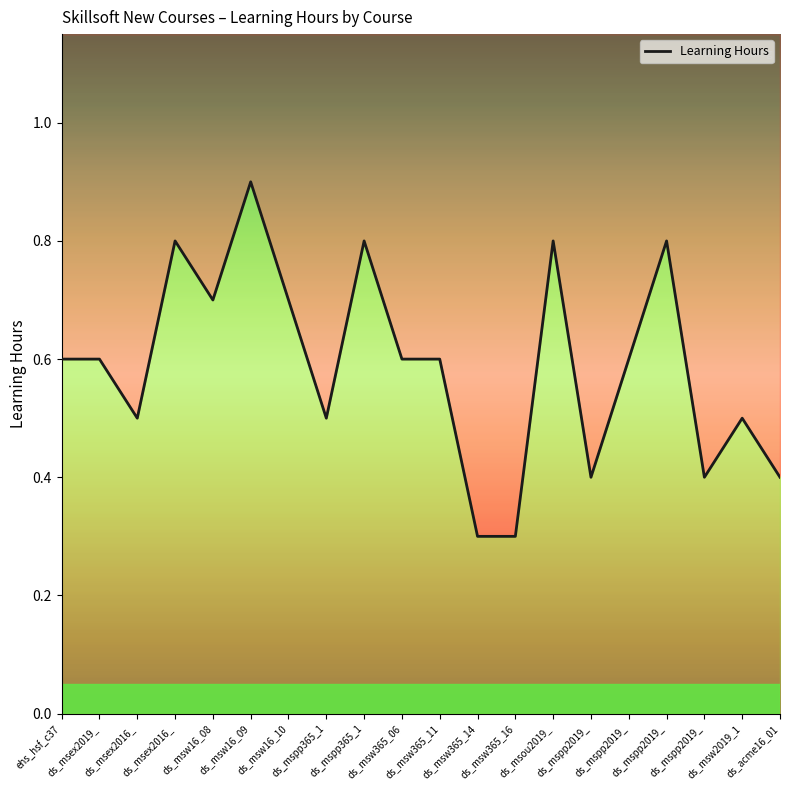

Rank the categories by value from lowest to highest.

ds_msw365_14, ds_msw365_16, ds_mspp2019_, ds_mspp2019_, ds_acme16_01, ds_msex2016_, ds_mspp365_1, ds_msw2019_1, ehs_hsf_c37, ds_msex2019_, ds_msw365_06, ds_msw365_11, ds_mspp2019_, ds_msw16_08, ds_msw16_10, ds_msex2016_, ds_mspp365_1, ds_msou2019_, ds_mspp2019_, ds_msw16_09